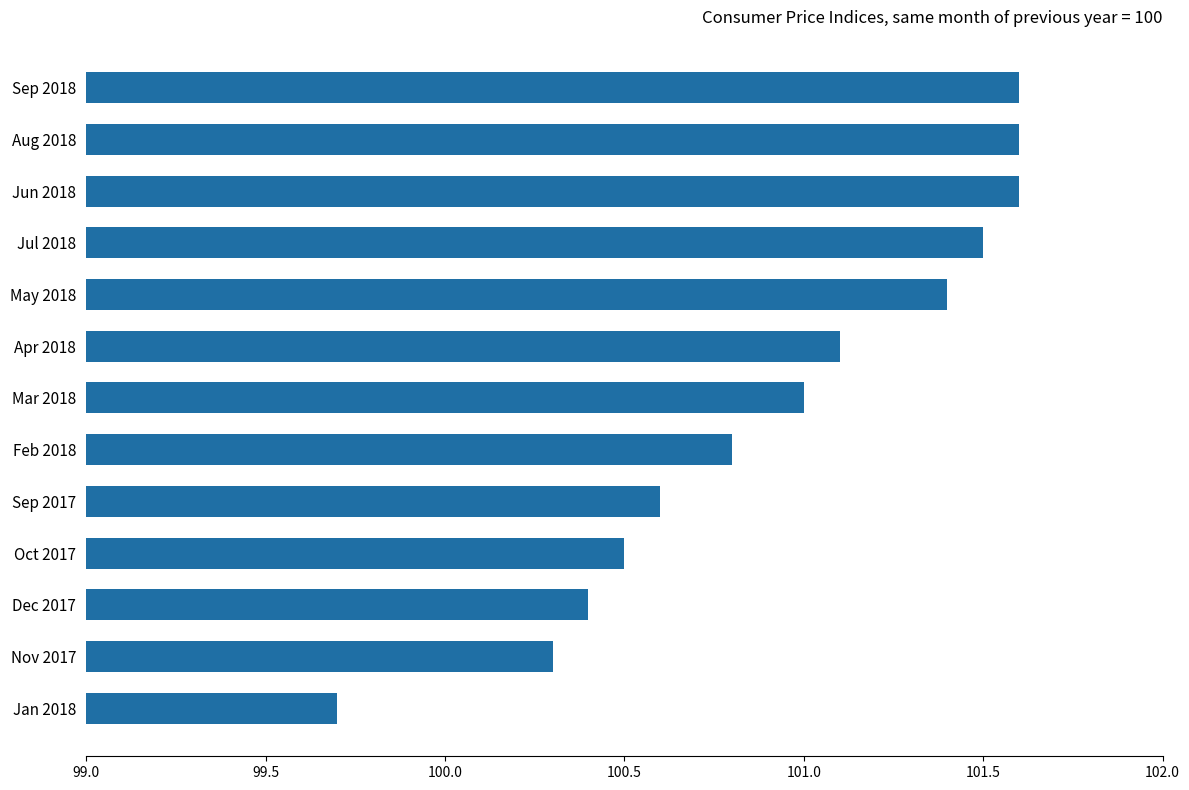

What is the ratio of the value at May 2018 to the value at Jul 2018?

1.0